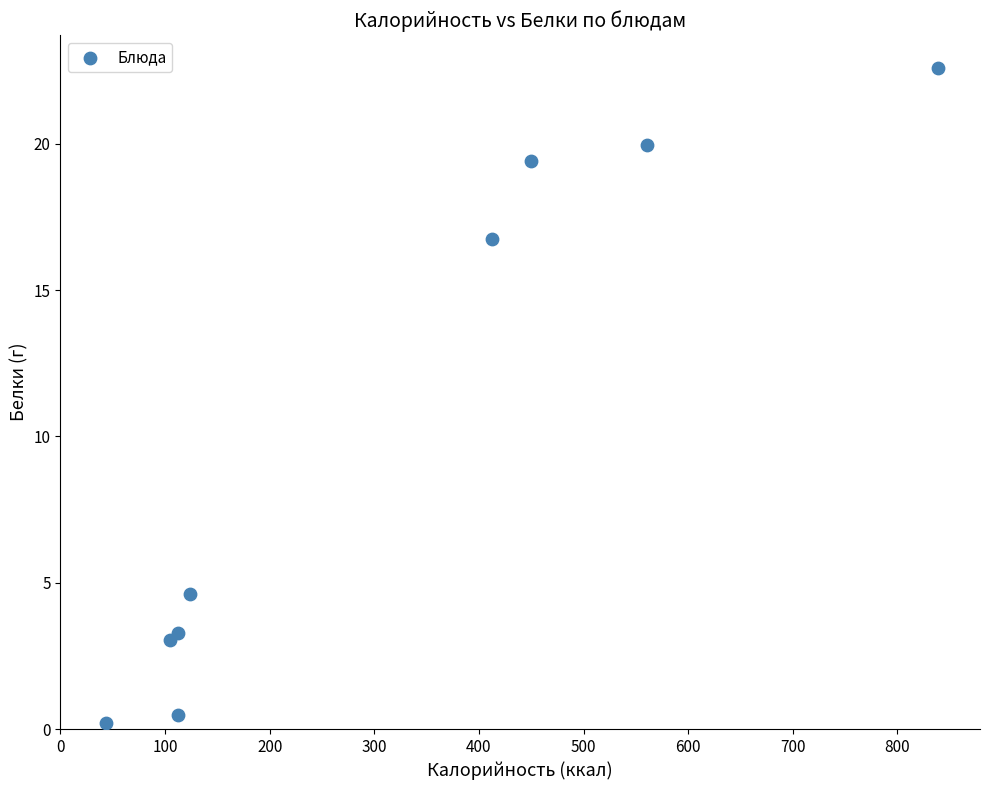

What Y value in the scatter plot is closest to 11?

16.7